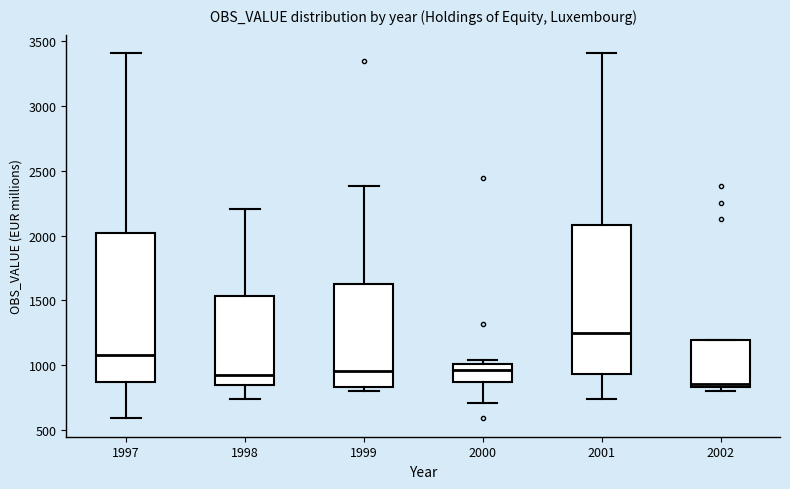

Reading left to right, transcribe this box plot: for each box, give where its median line is, the range the box spans, and where its two whiskers end, as read against the y-axis. The values are not printed on the chart, so give them approximately, as read against the axis.

1997: median 1100, box 850 to 2000, whiskers 600 to 3400
1998: median 900, box 850 to 1550, whiskers 750 to 2200
1999: median 950, box 850 to 1650, whiskers 800 to 2400
2000: median 950, box 850 to 1000, whiskers 700 to 1050
2001: median 1250, box 950 to 2100, whiskers 750 to 3400
2002: median 850 (just above the box's lower edge), box 850 to 1200, whiskers 800 to 1200